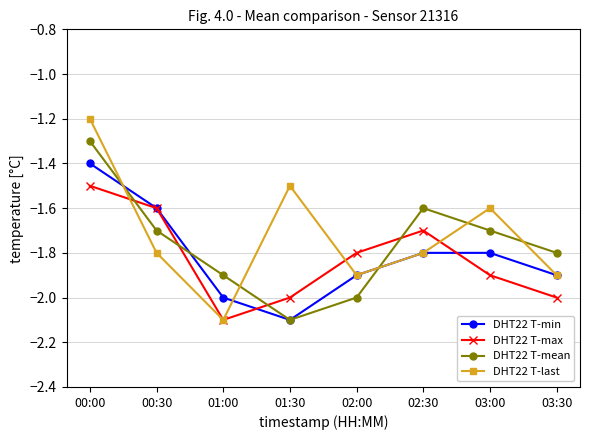

What are all the series names shown in the legend?

DHT22 T-min, DHT22 T-max, DHT22 T-mean, DHT22 T-last